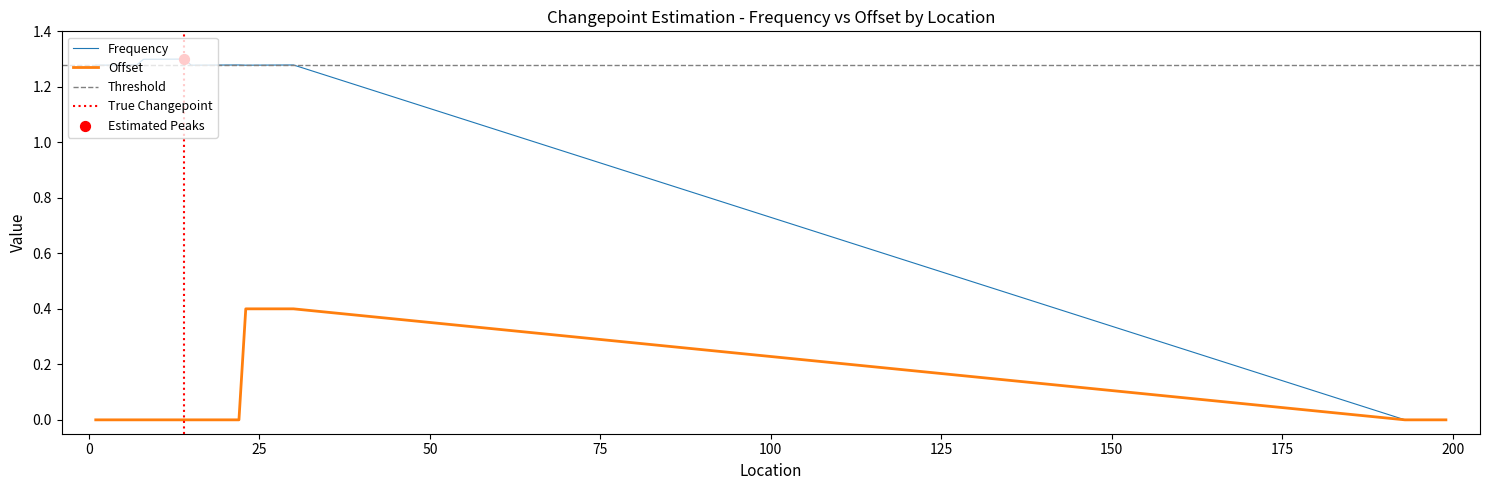

Which series contains the highest Y value?

Frequency